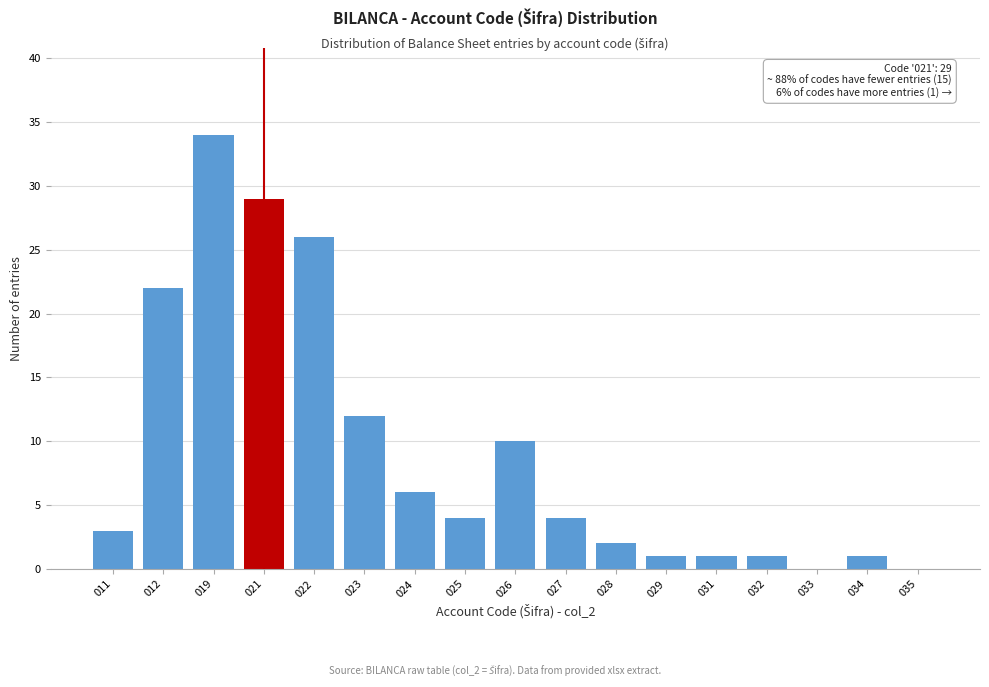

Reading left to right, list all the values displayed in this chart.

011=3	012=22	019=34	021=29	022=26	023=12	024=6	025=4	026=10	027=4	028=2	029=1	031=1	032=1	033=0	034=1	035=0